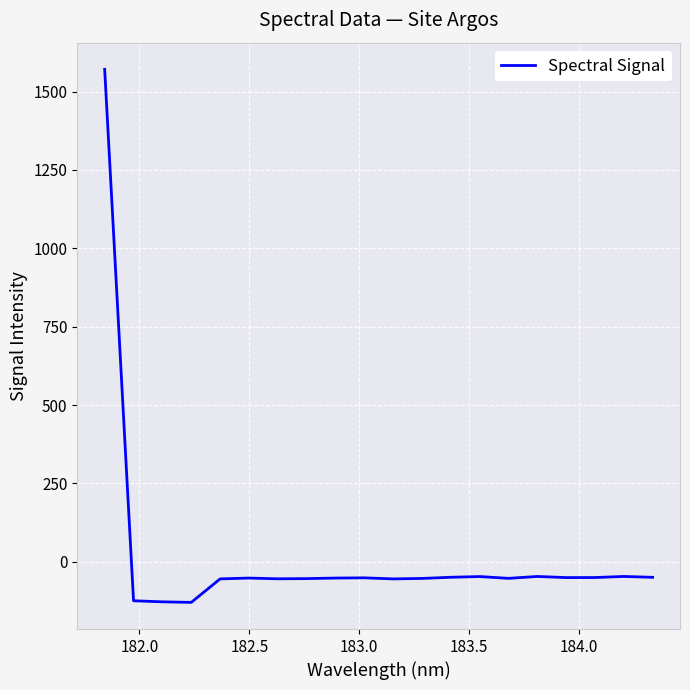

What is the maximum value shown in the chart?

1571.2